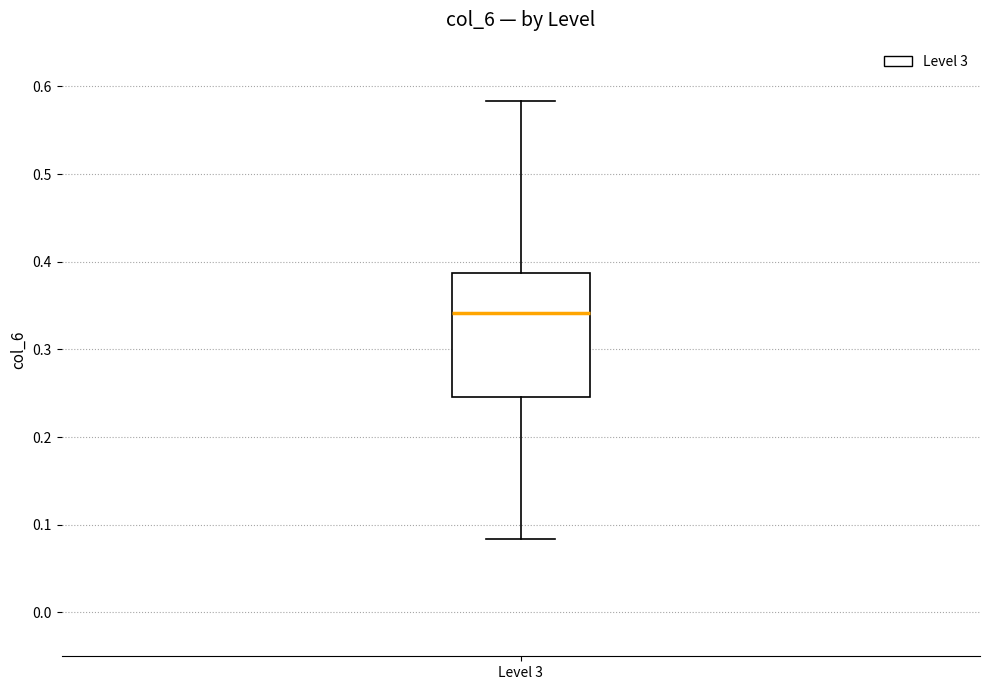

Transcribe this box plot: give where the median line is, the range the box spans, and where the two whiskers end, as read against the y-axis. The values are not printed on the chart, so give them approximately, as read against the axis.

median 0.34, box 0.25 to 0.39, whiskers 0.08 to 0.58